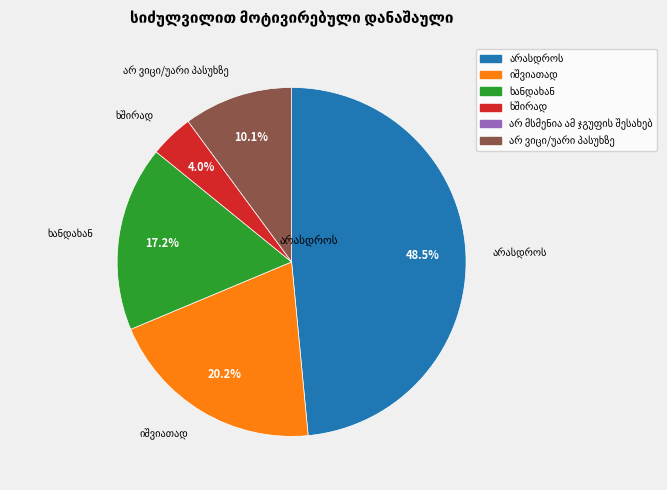

Is there a majority slice in this chart?

No